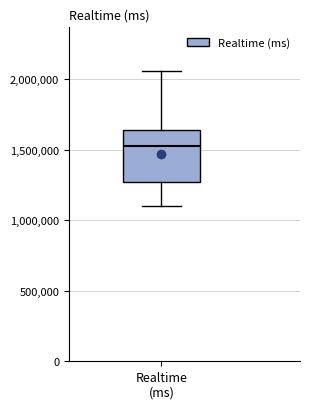

Where does the upper whisker of the box for Realtime (ms) end on the y-axis? The values are not printed on the chart, so give them approximately, as read against the axis.

2050000